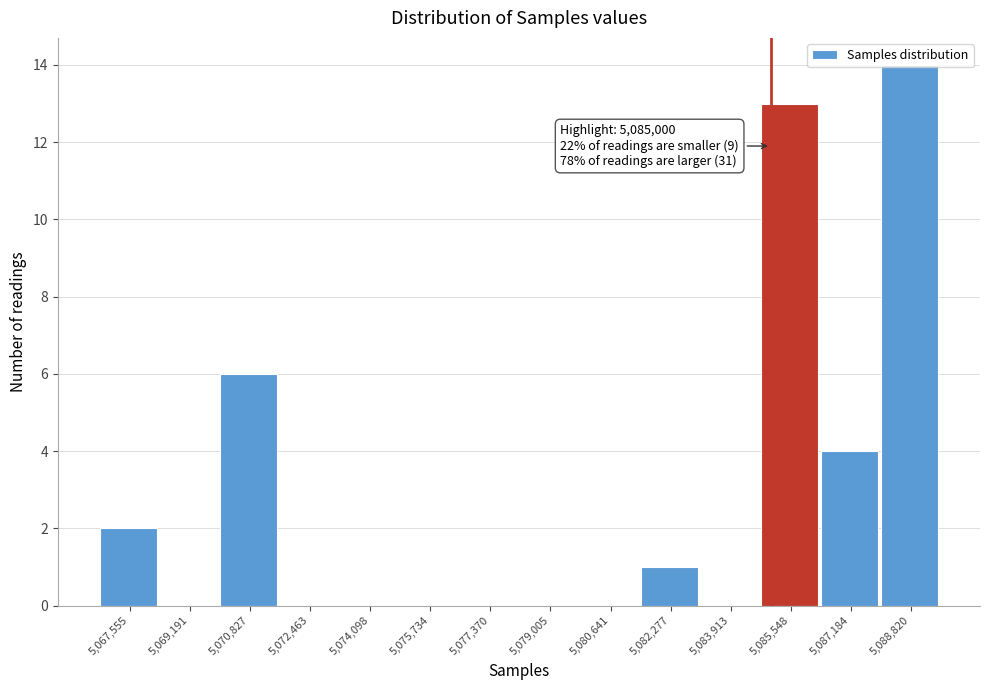

Over which range of the x-axis is the bar tallest?

5088000 to 5089600